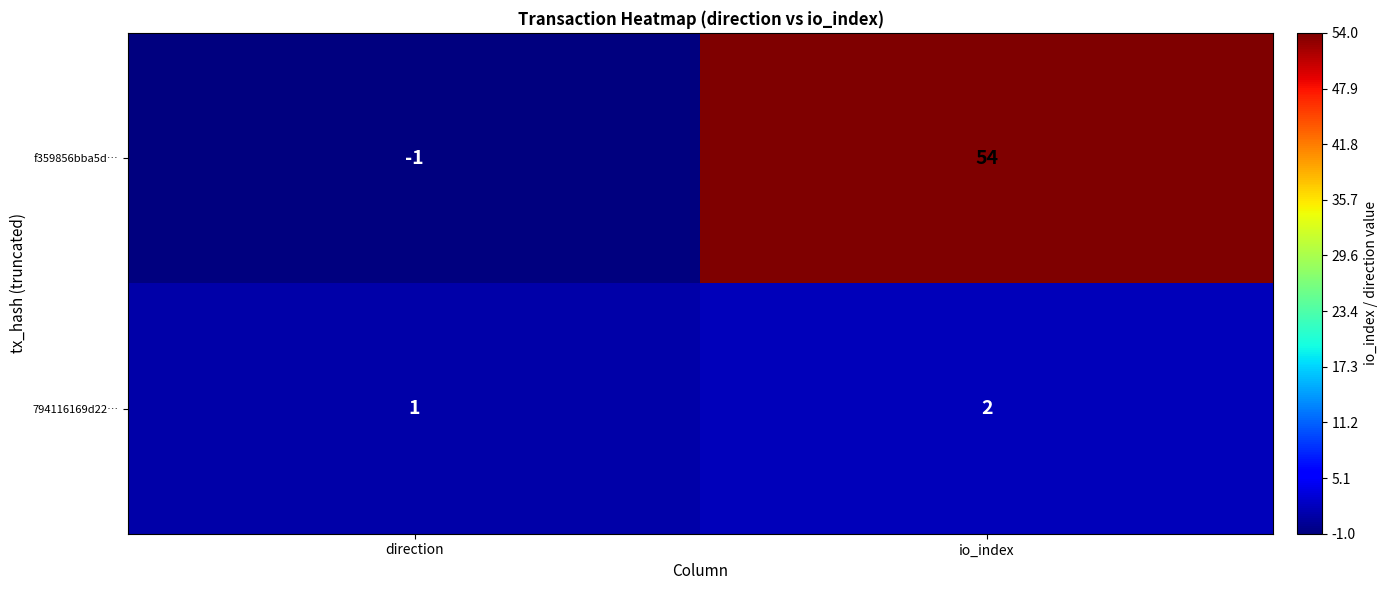

Rank the series by their maximum value, from lowest to highest.

794116169d22…, f359856bba5d…